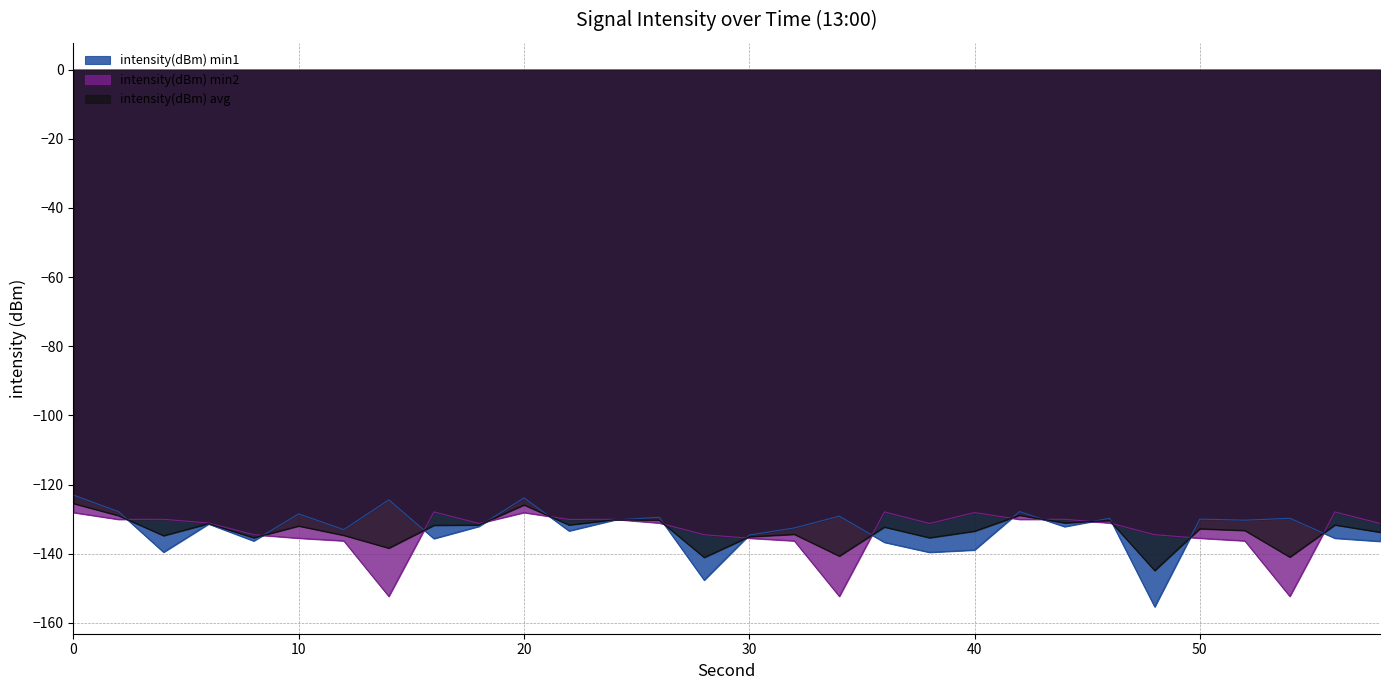

Does the chart display data point markers on the line(s)?

No